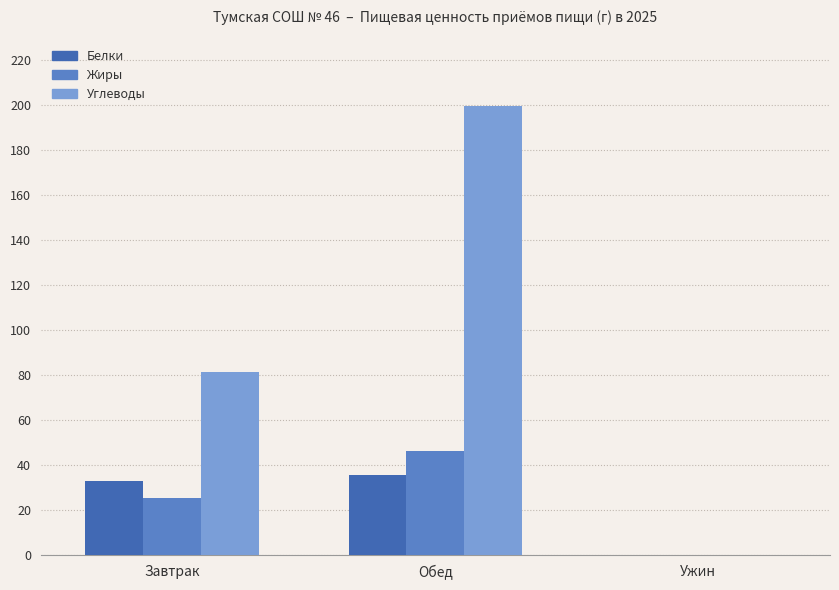

Where is Жиры nearest to the value 23?

Завтрак